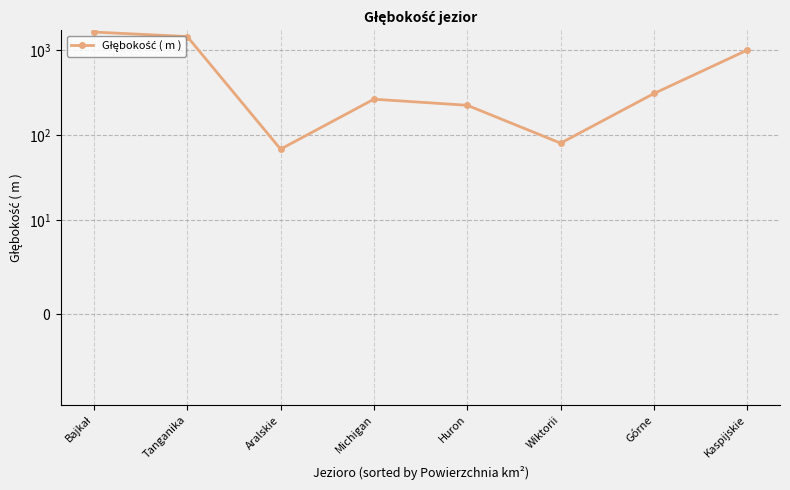

At which category does the chart reach its peak across all series?

Bajkał